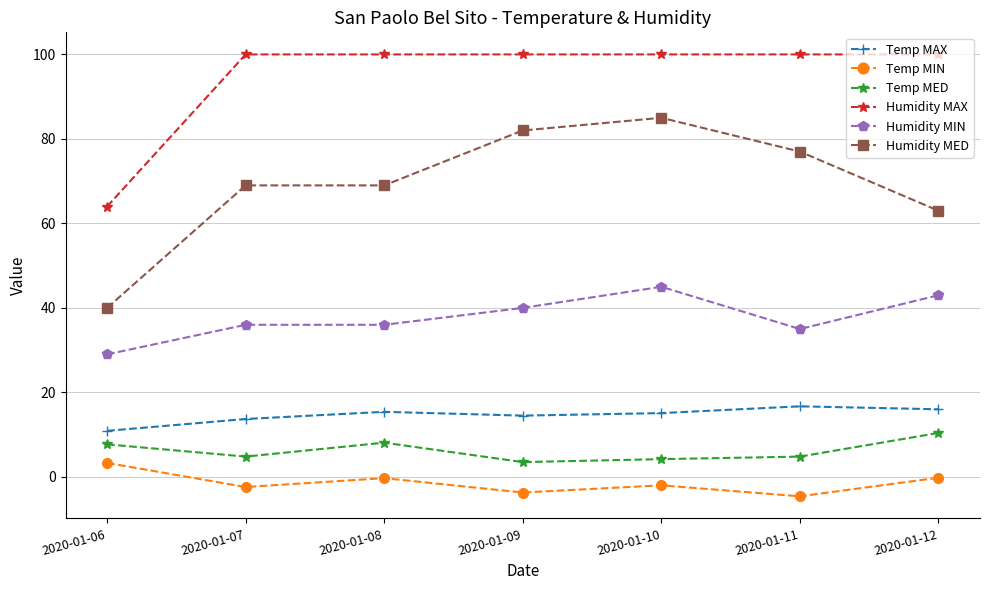

True or false: Temp MED and Temp MAX intersect in this chart.

False